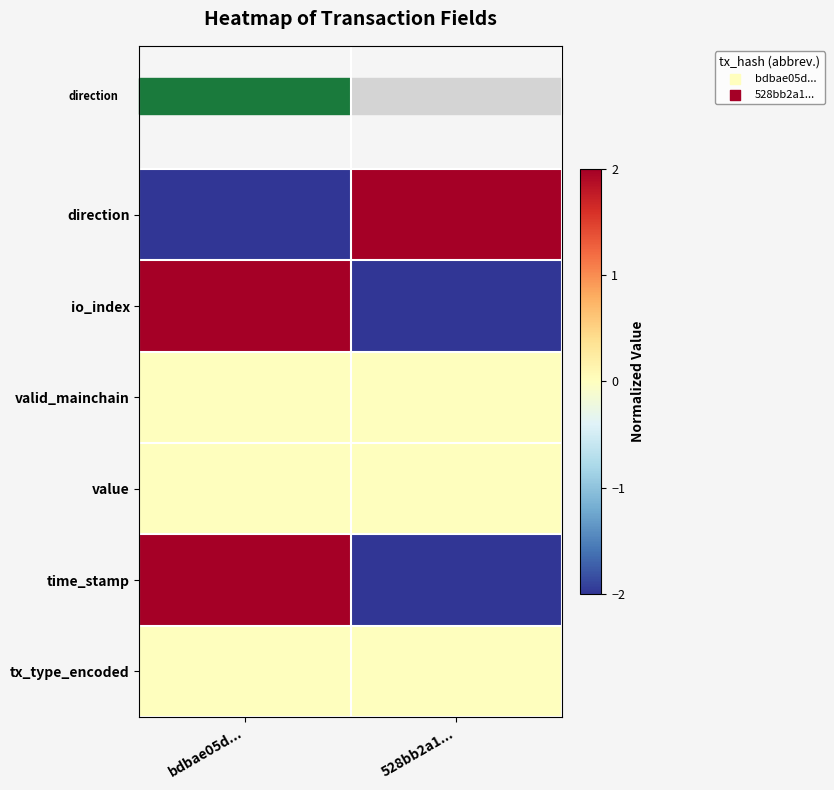

What is the spread (max minus min) of values at bdbae05d...?

4